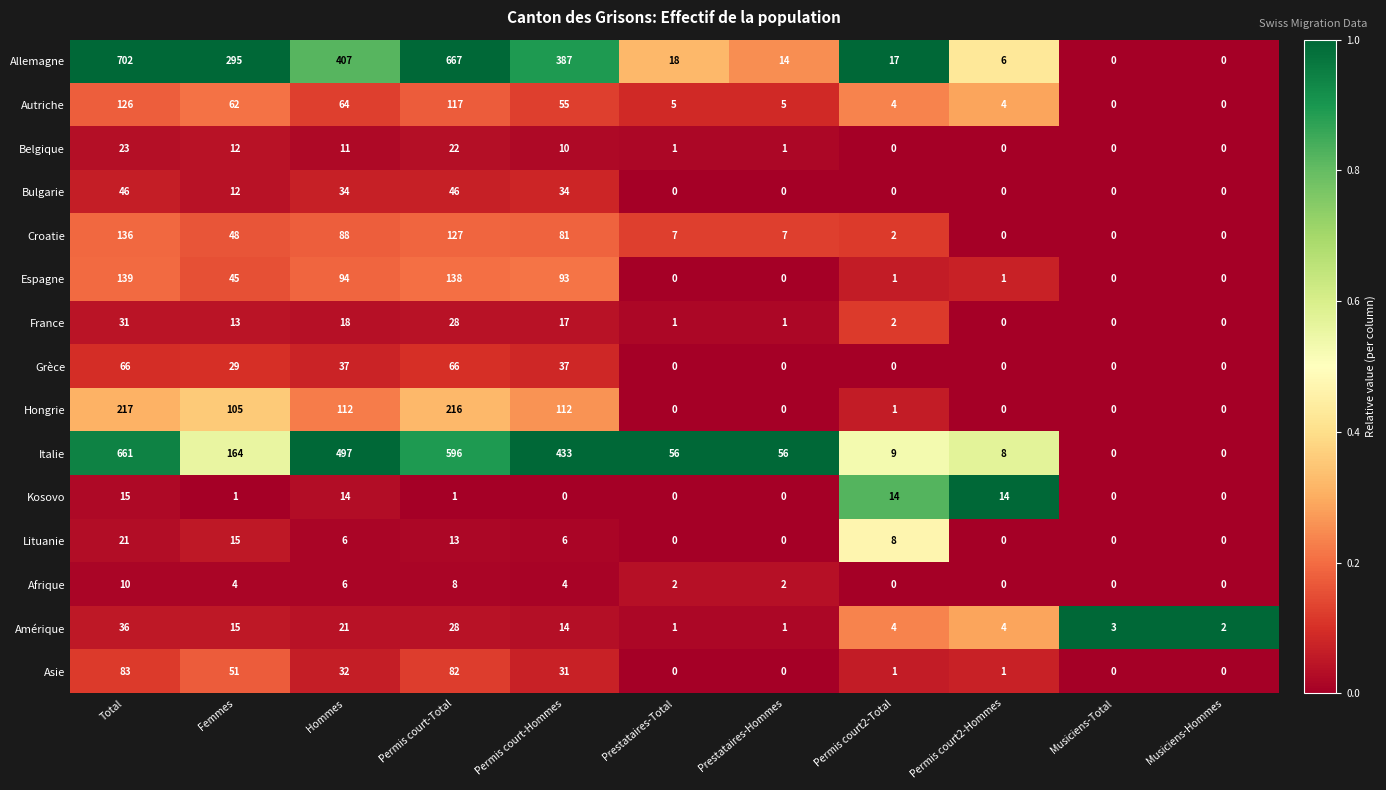

Where does the Croatie series first go above 7?

Total